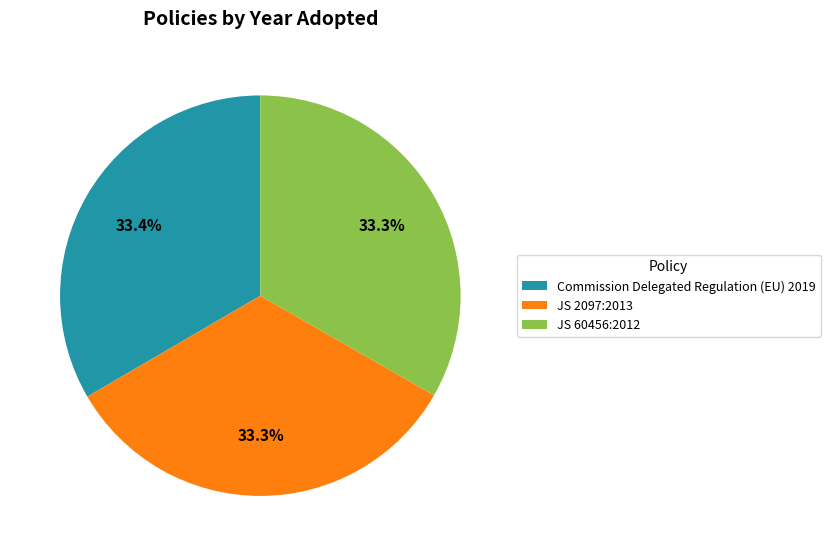

Is there a majority slice in this chart?

No